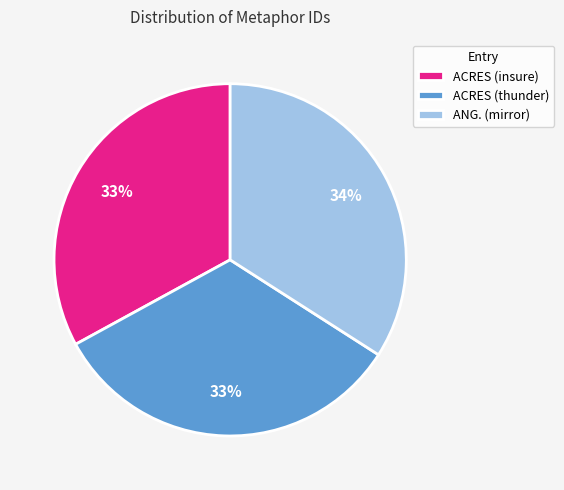

Which category has the biggest portion of the pie?

ANG. (mirror)